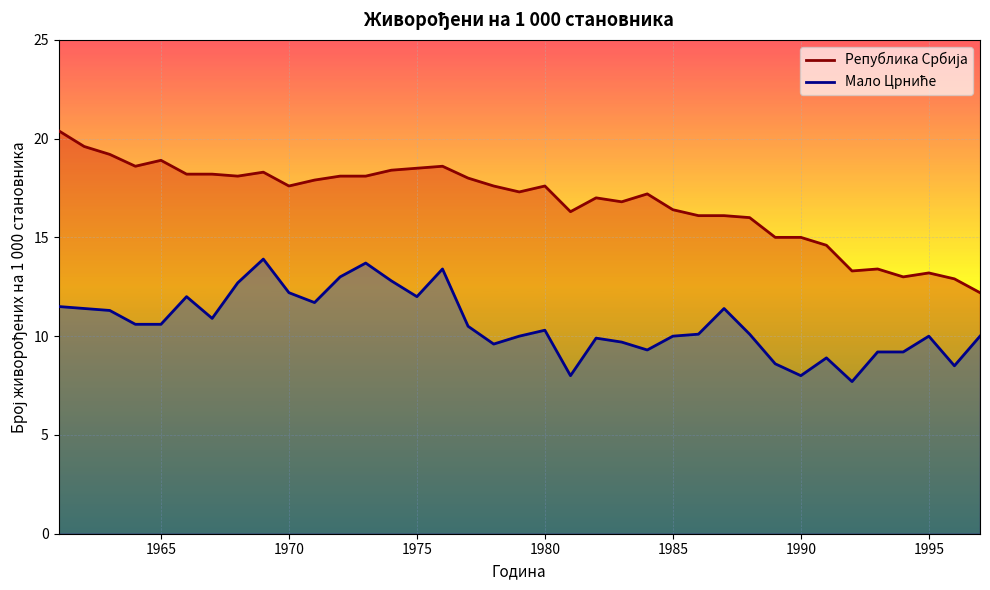

What is the smallest value displayed?

7.7